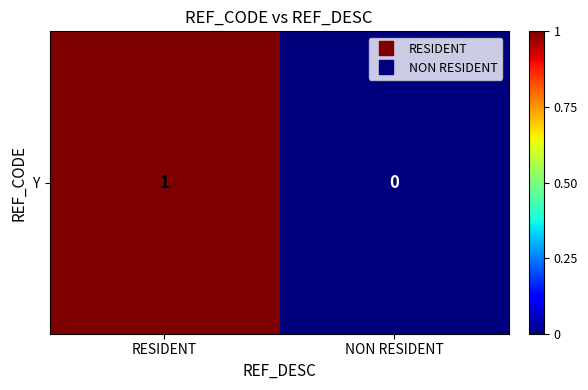

At which category does the chart reach its peak across all series?

RESIDENT